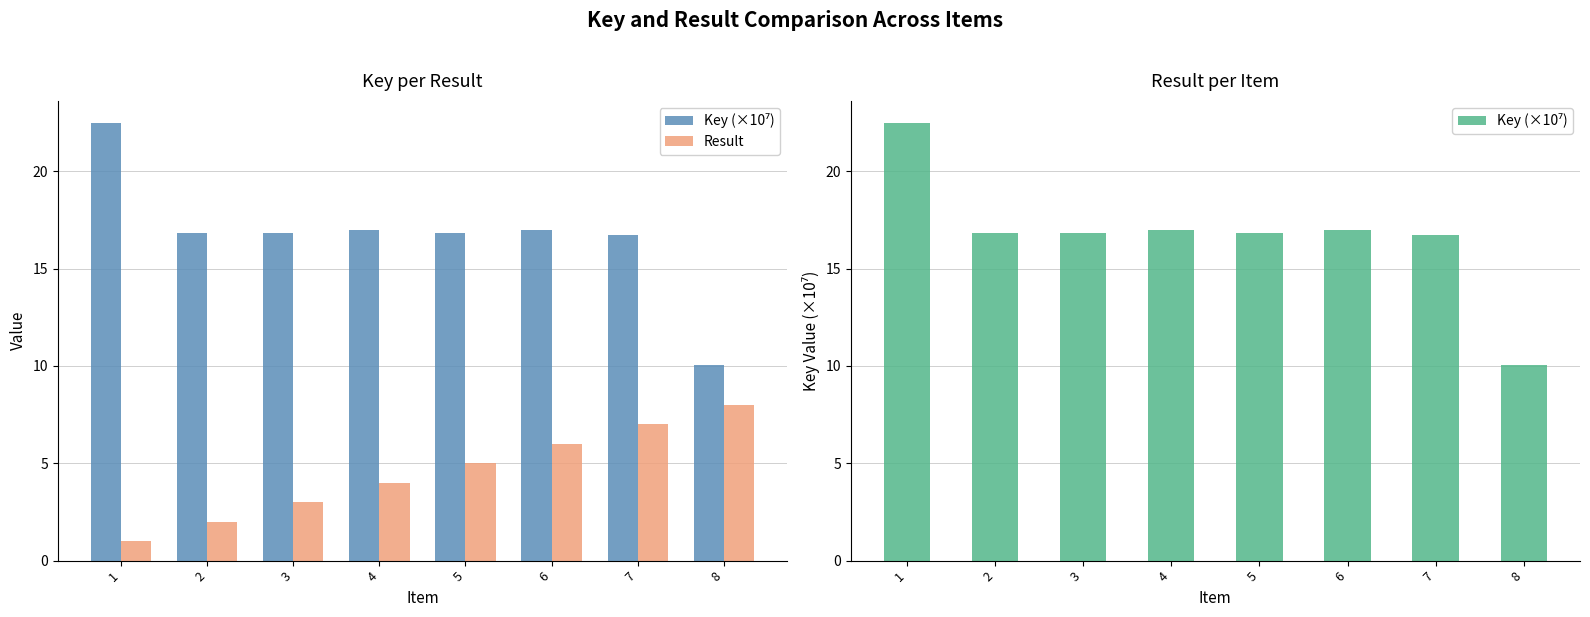

What is the spread (max minus min) of values at 6?

11.0